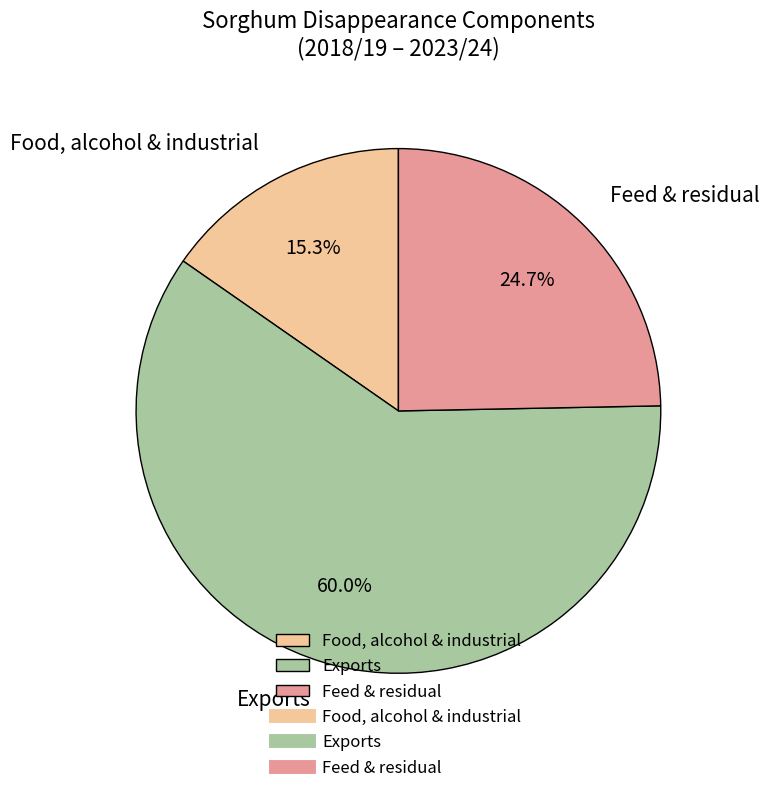

Which category has the smallest portion of the pie?

Food, alcohol & industrial